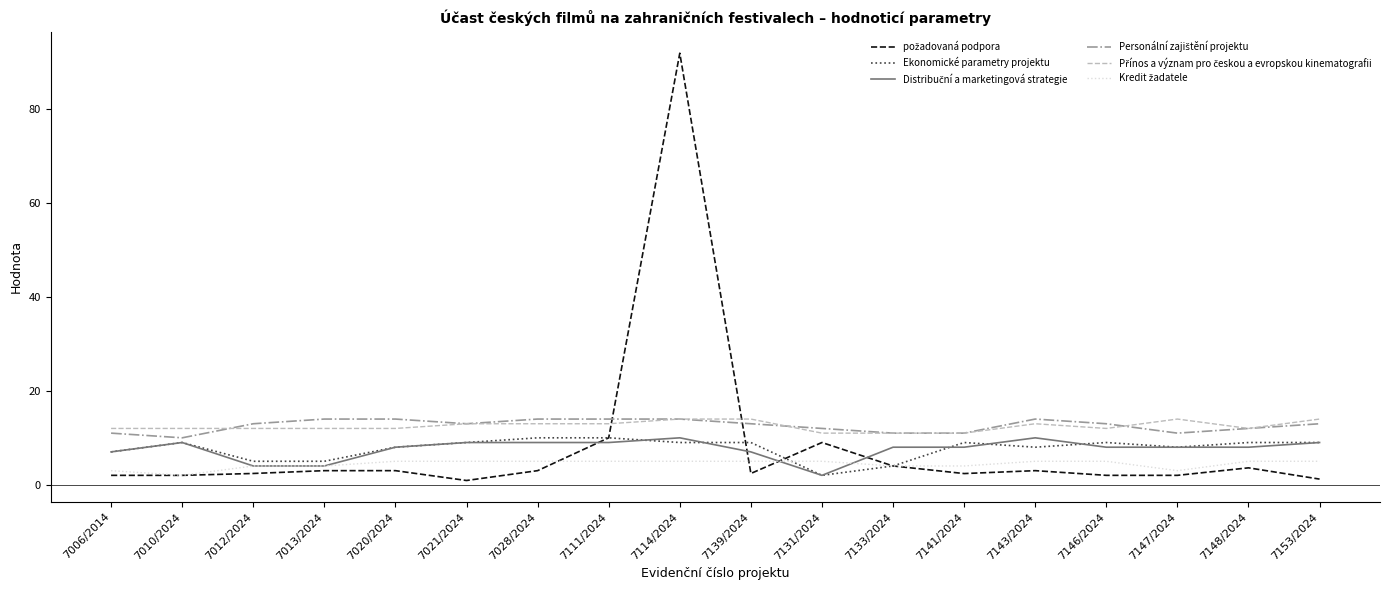

What is the maximum value shown in the chart?

92.0